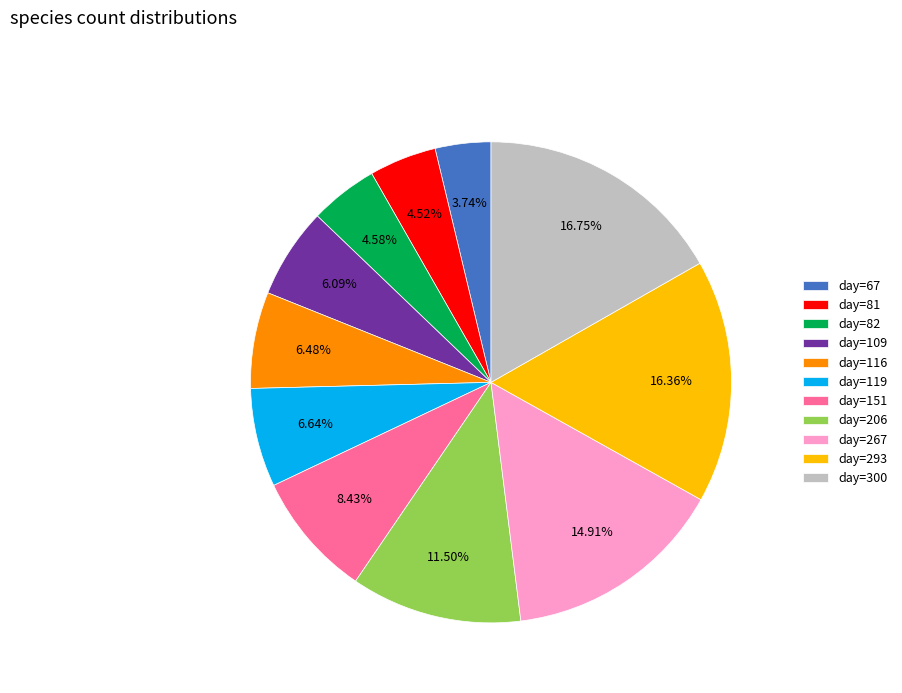

Is there any slice that represents more than half of the pie?

No